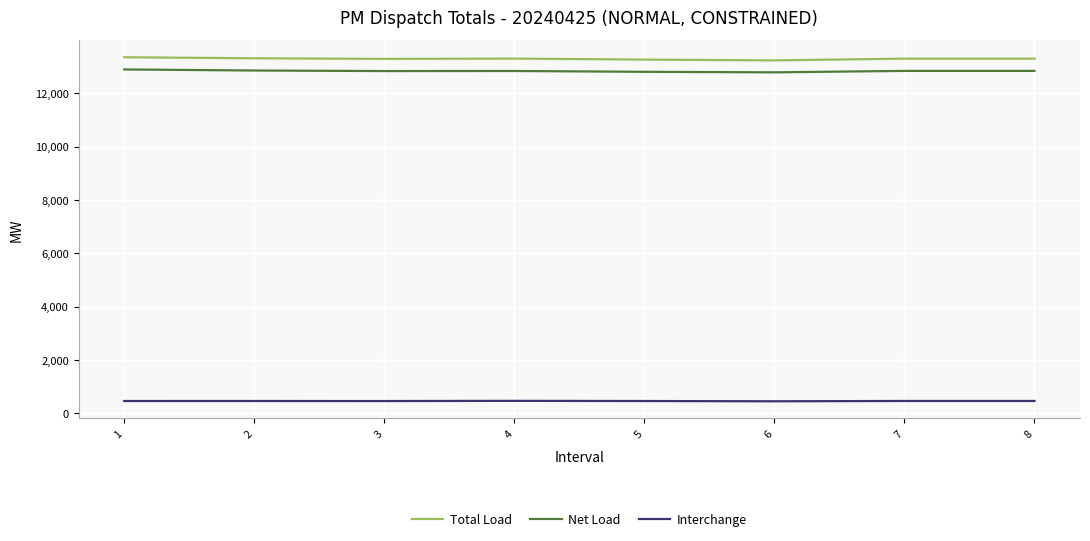

Which series has the widest spread of values?

Total Load